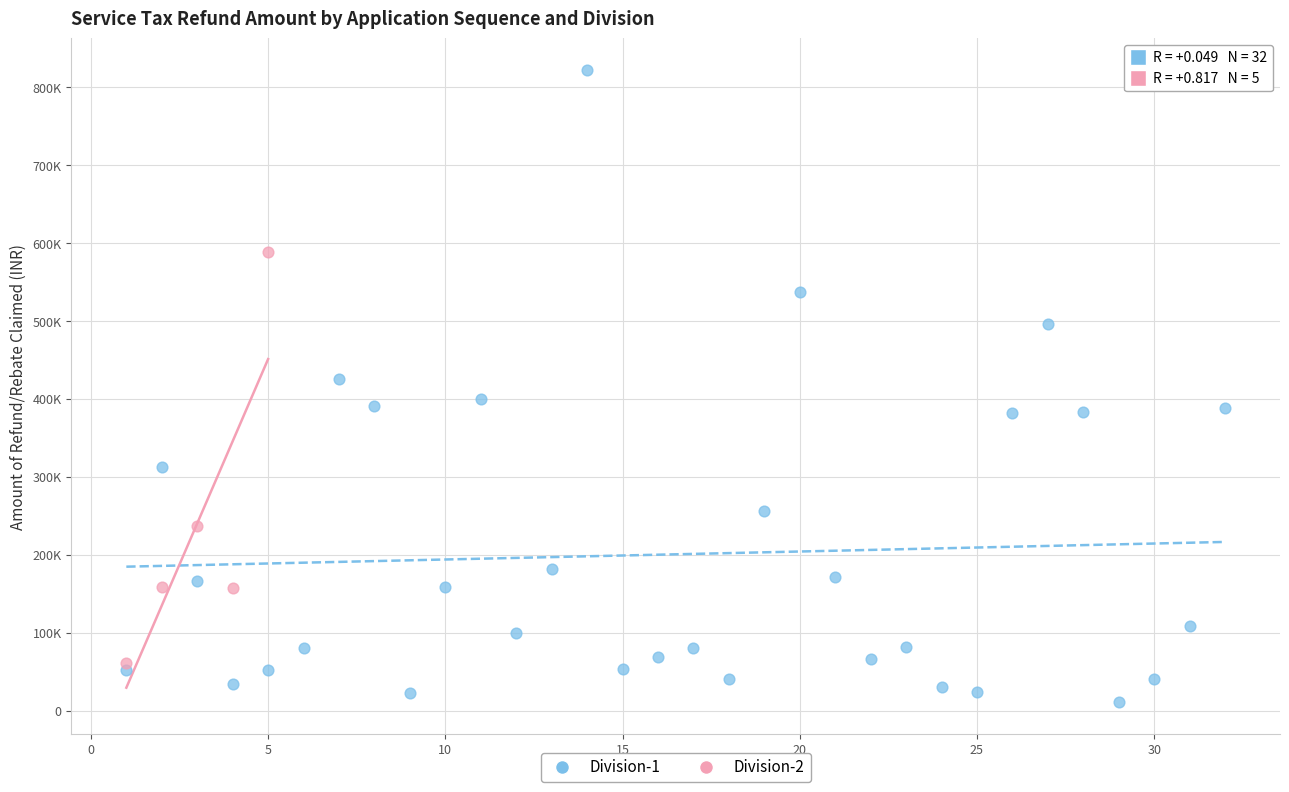

Which series has the largest Y range (max minus min)?

Division-1